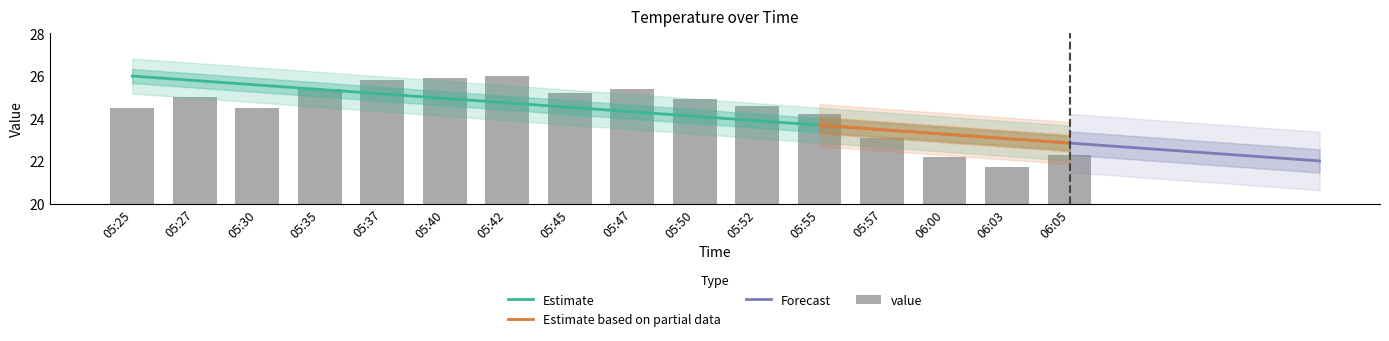

Between 05:50 and 05:47, which is larger?

05:47